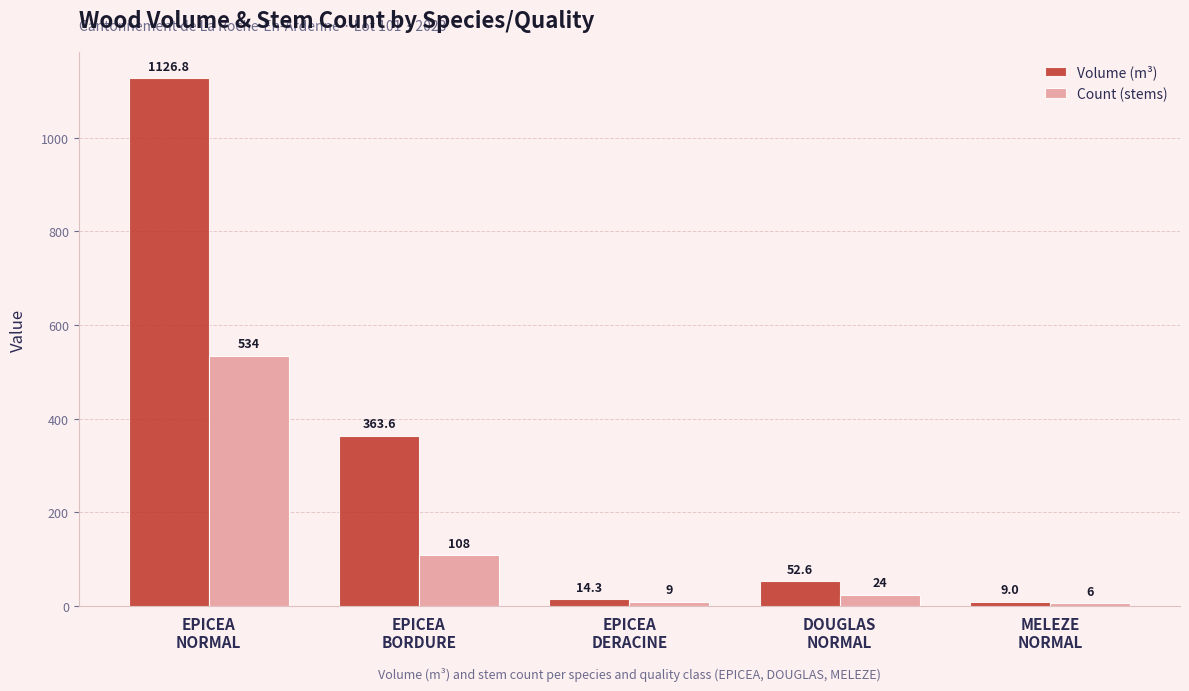

Rank the series at EPICEA
DERACINE from highest to lowest value.

Volume (m³), Count (stems)